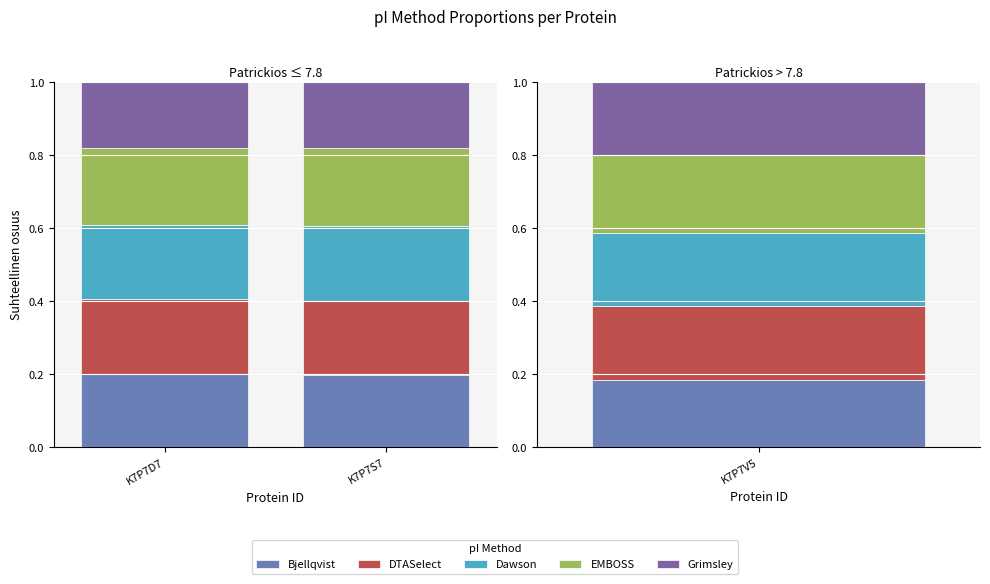

What position from the left is K7P7S7?

2